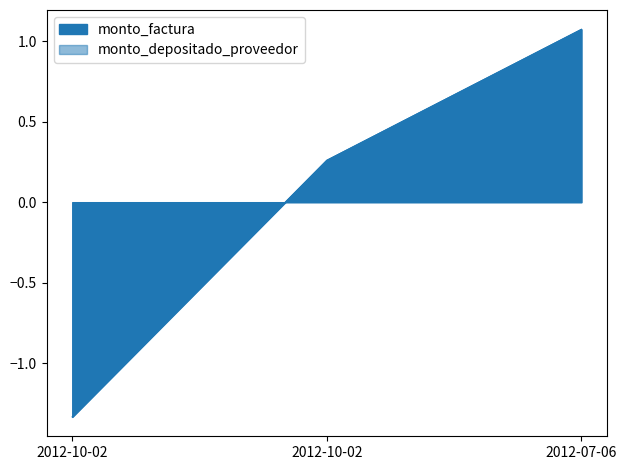

Reading left to right, transcribe all the data shown in this chart.

monto_factura: -1.3	0.3	1.1
monto_depositado_proveedor: -1.3	0.3	1.1